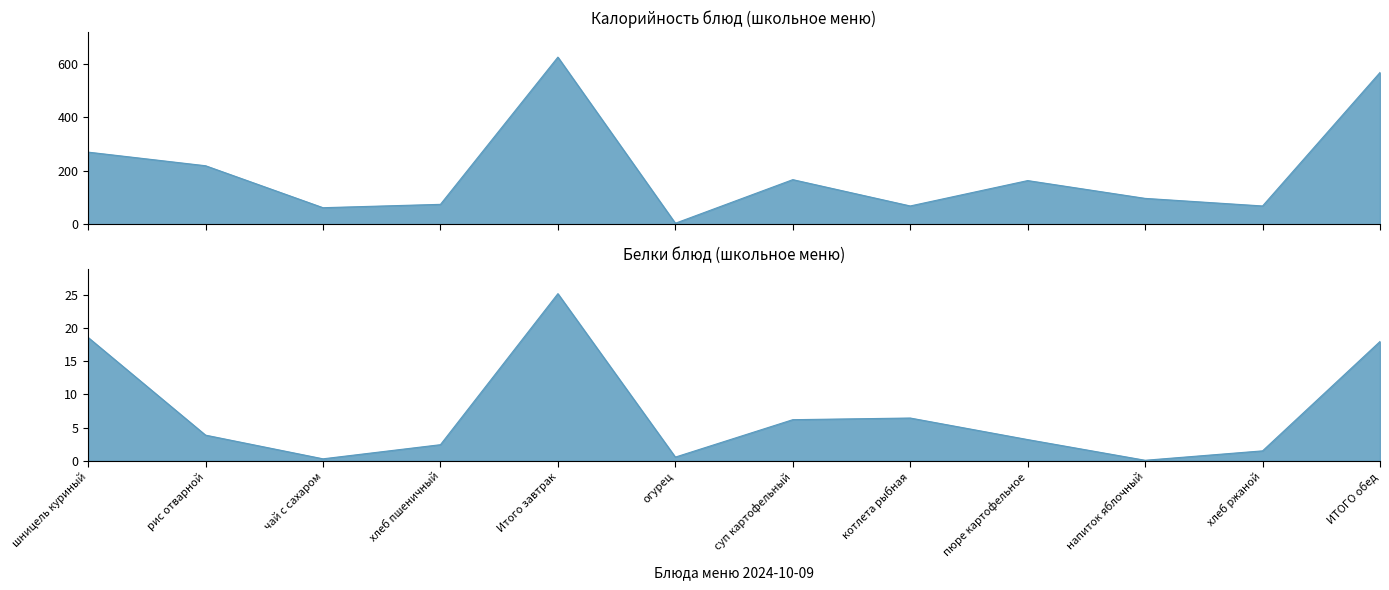

At шницель куриный, list the series in order from smallest to largest.

Белки, Калорийность